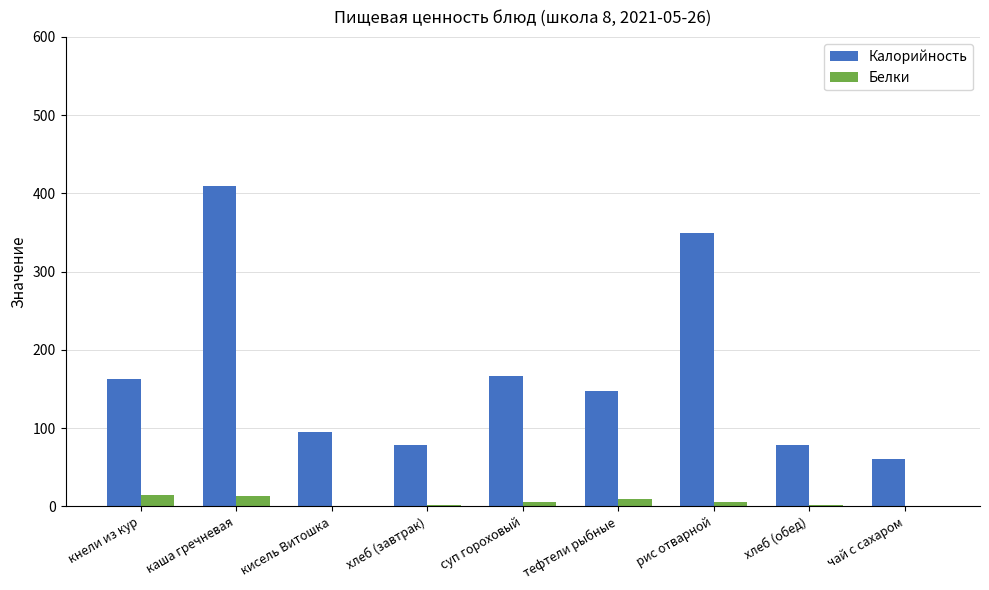

What is the average value of the Белки series?

5.8